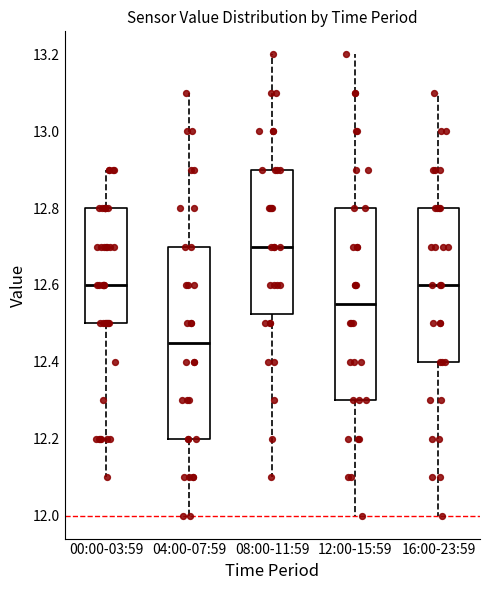

Reading left to right, read every box against the y-axis: the position of its median line, the range the box covers, and the ends of its whiskers. The values are not printed on the chart, so give them approximately, as read against the axis.

00:00-03:59: median 12.60, box 12.50 to 12.80, whiskers 12.10 to 12.90
04:00-07:59: median 12.46, box 12.20 to 12.70, whiskers 12.00 to 13.10
08:00-11:59: median 12.70, box 12.52 to 12.90, whiskers 12.10 to 13.20
12:00-15:59: median 12.56, box 12.30 to 12.80, whiskers 12.00 to 13.20
16:00-23:59: median 12.60, box 12.40 to 12.80, whiskers 12.00 to 13.10